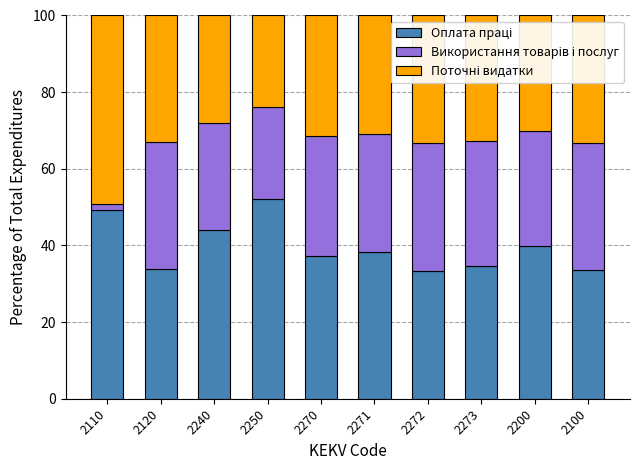

Count the number of data series in this chart.

3